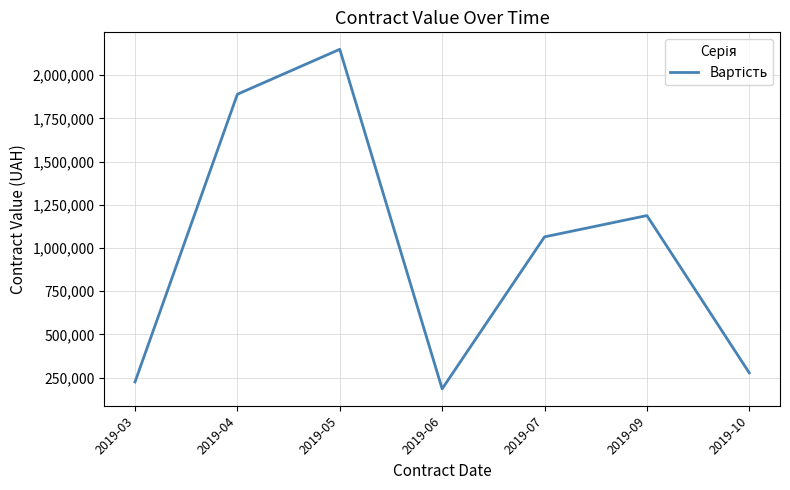

Where is the first local minimum?

2019-06